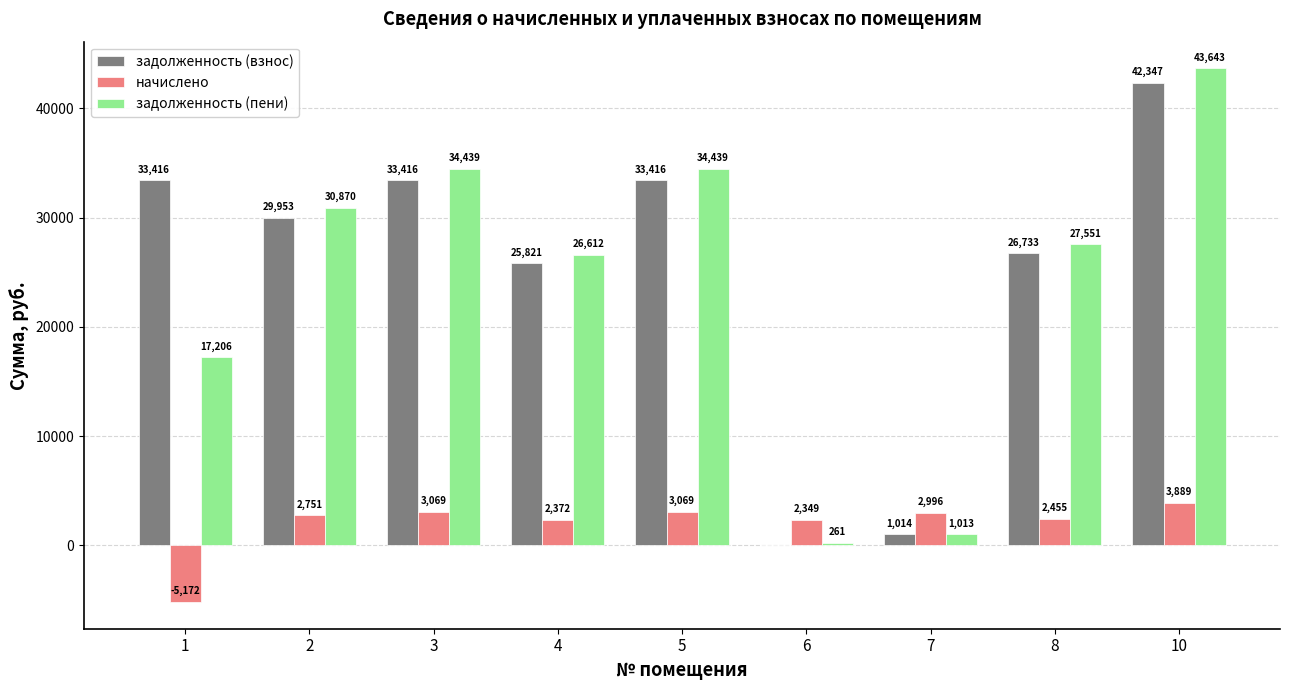

The начислено series shows -5171.7 at 1. True or false?

True